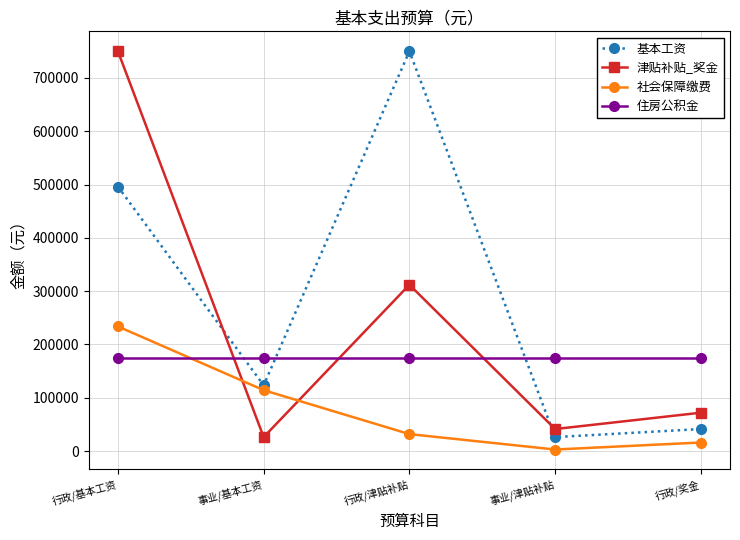

Rank the series by their average value, from highest to lowest.

基本工资, 津贴补贴_奖金, 住房公积金, 社会保障缴费